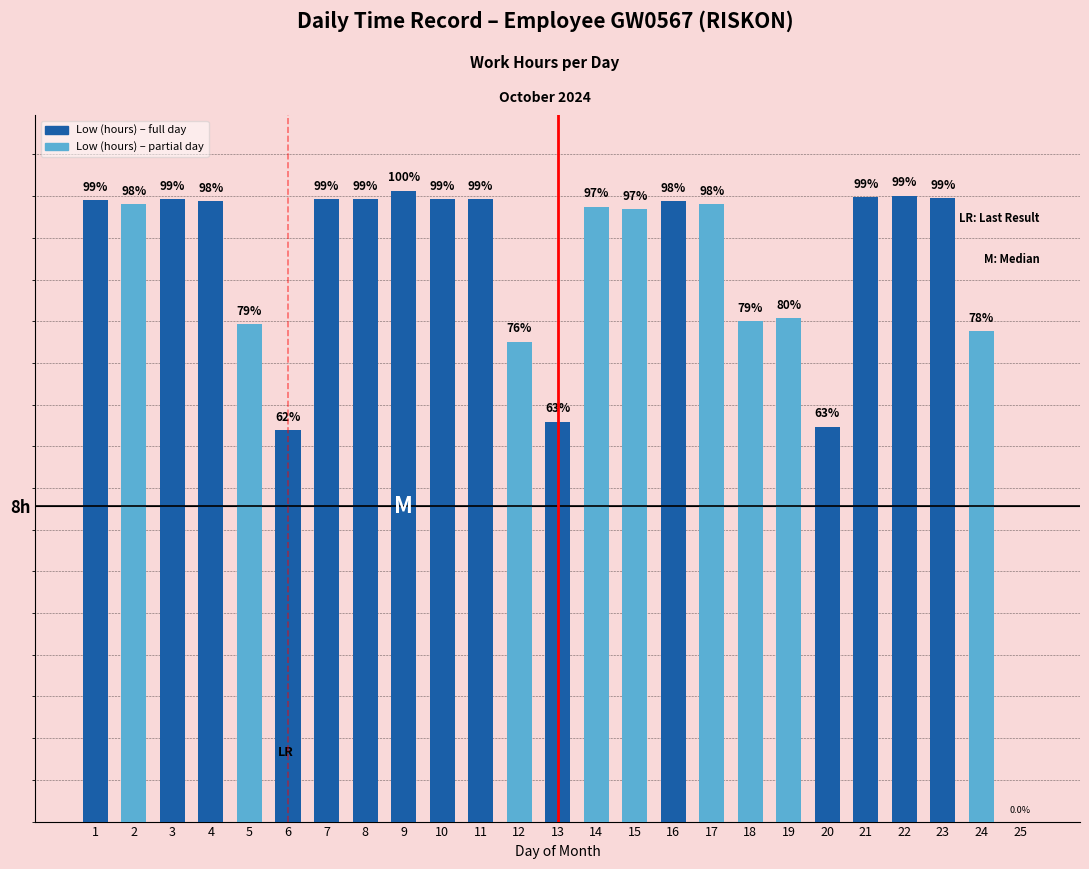

Are the bars horizontal?

No